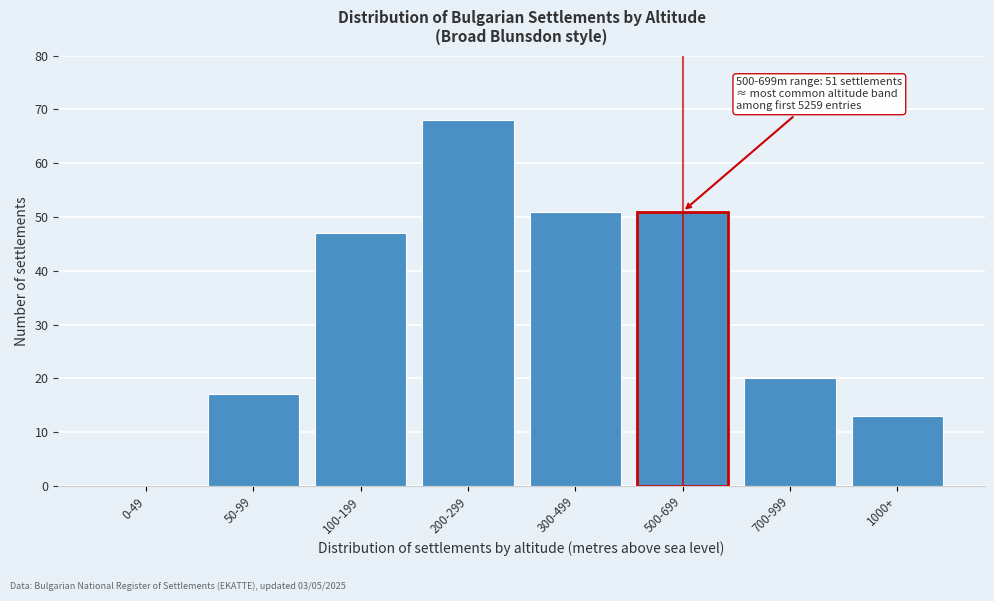

Reading right to left, transcribe all the data shown in this chart.

1000+=13	700-999=20	500-699=51	300-499=51	200-299=68	100-199=47	50-99=17	0-49=0